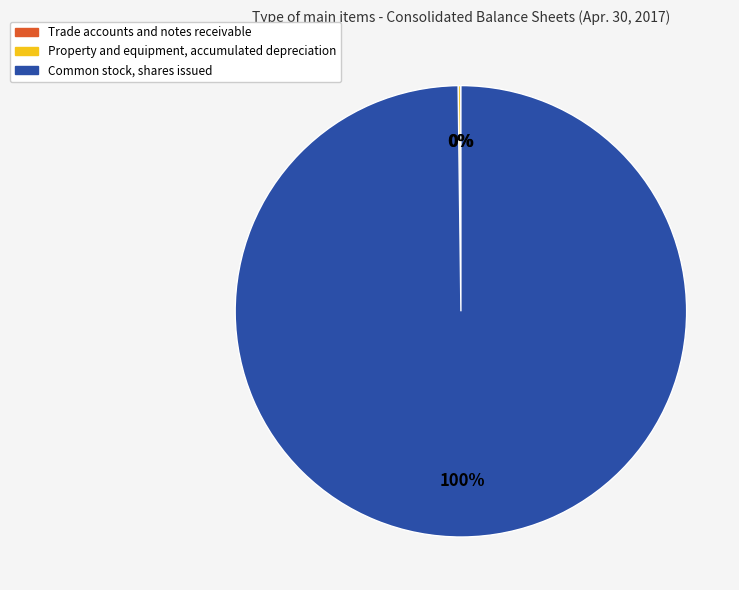

Which slice is the largest?

Common stock, shares issued